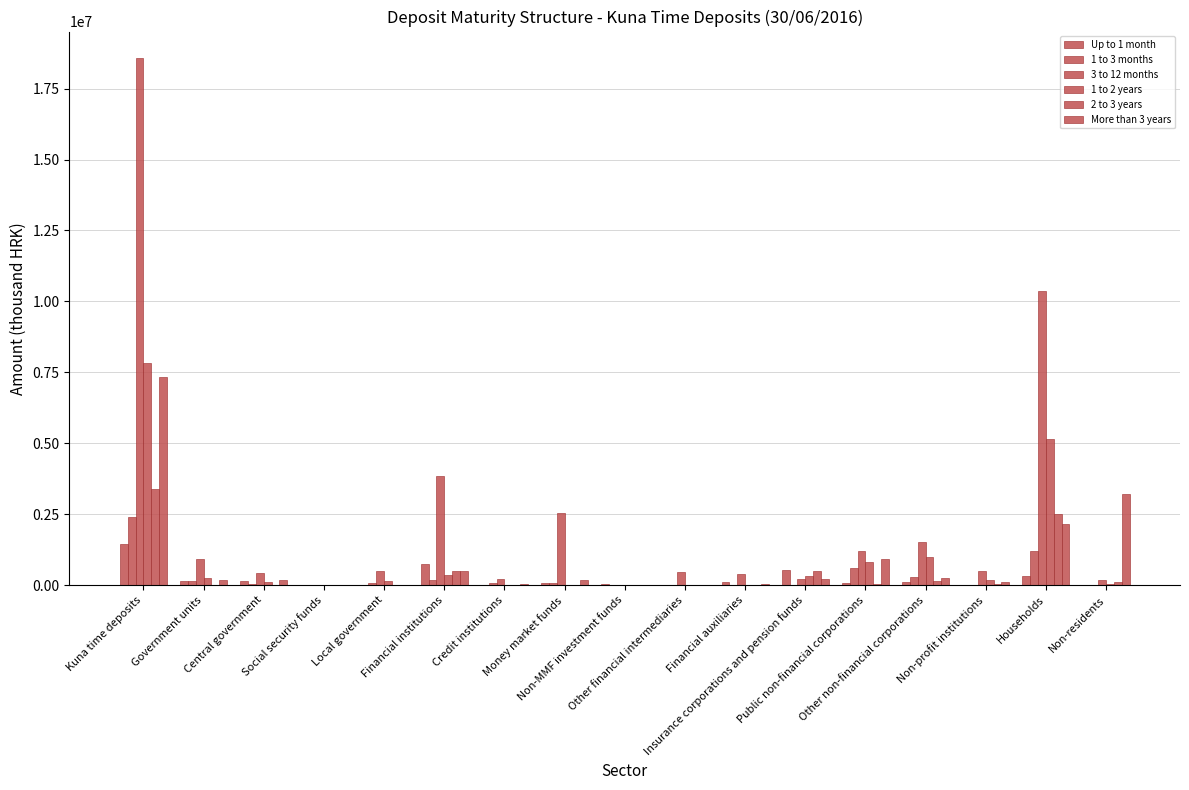

The value of More than 3 years at Other non-financial corporations is 251872. True or false?

True